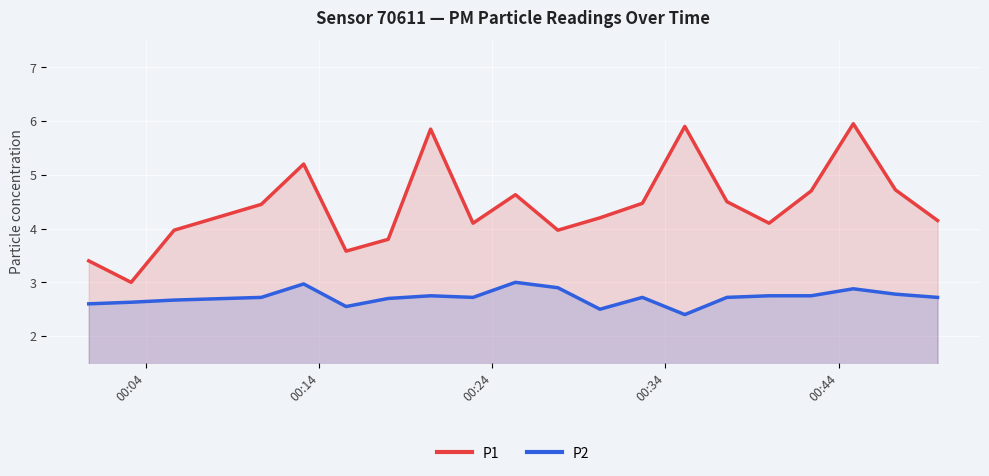

At how many categories does at least one series exceed 3?

19